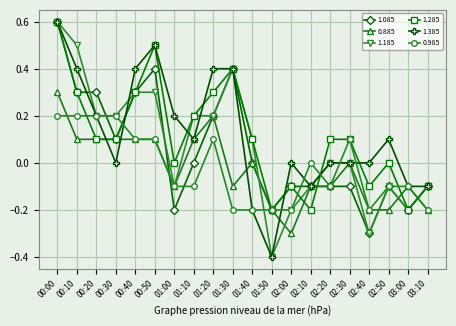

True or false: 0.985 has more than 1 interior local peaks.

True